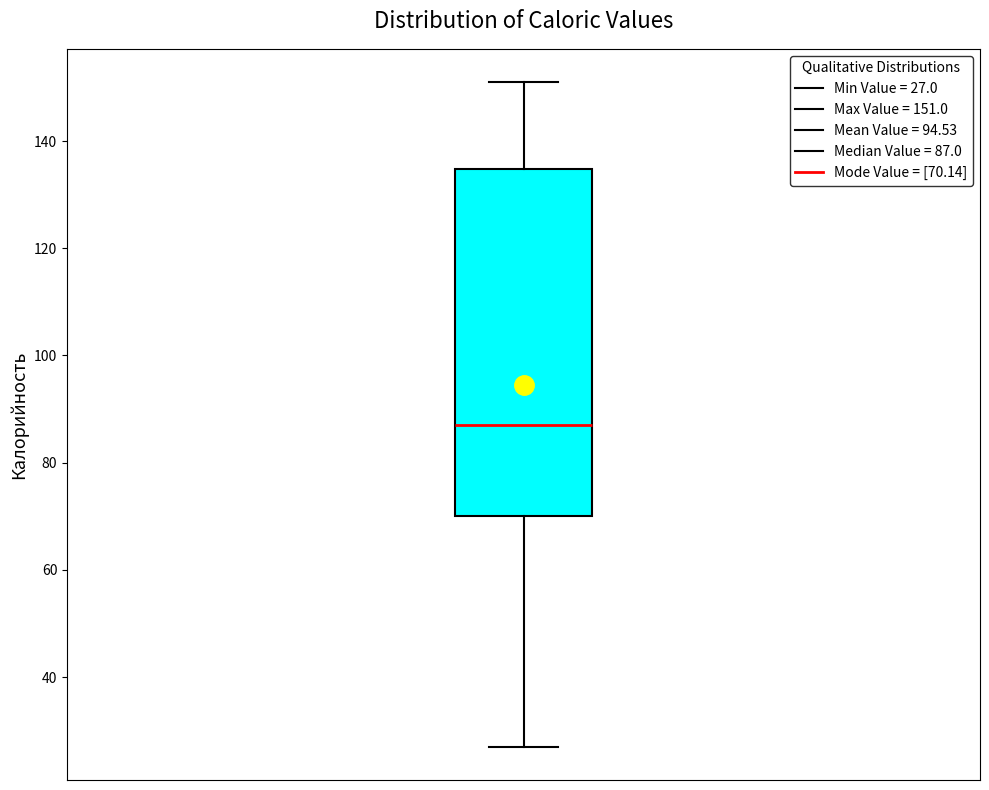

Transcribe this box plot: give where the median line is, the range the box spans, and where the two whiskers end, as read against the y-axis. The values are not printed on the chart, so give them approximately, as read against the axis.

median 88, box 70 to 134, whiskers 28 to 152